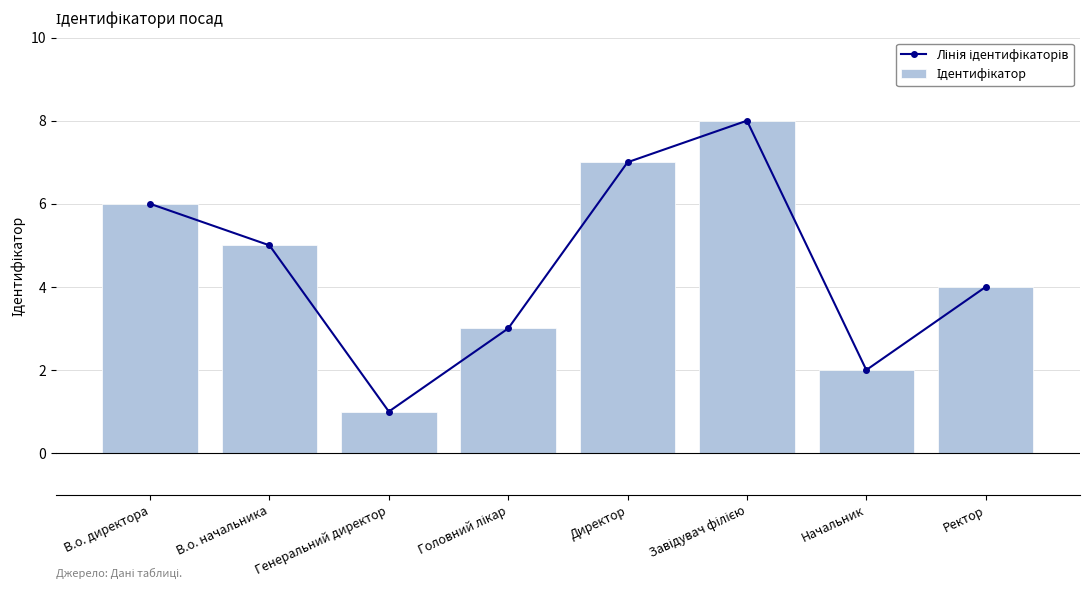

What is the label of the 5th bar from the left?

Директор